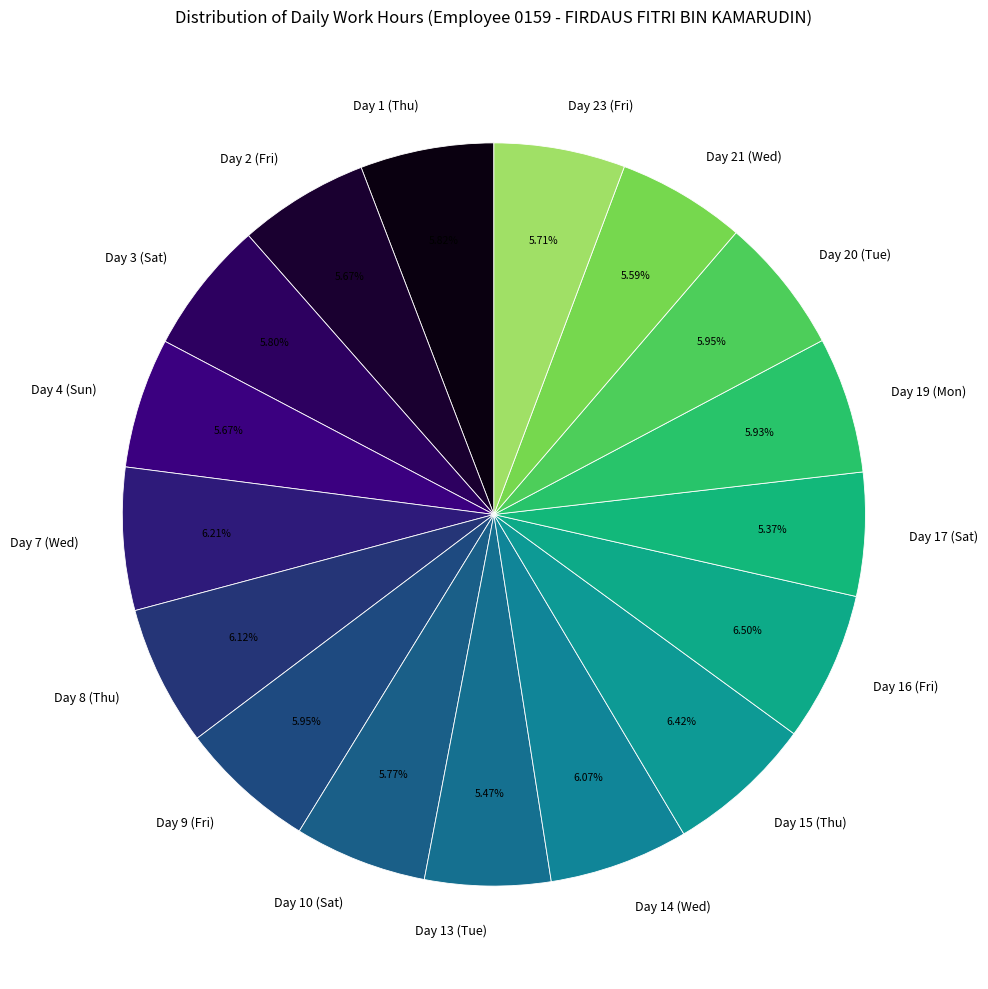

What portion of the pie excludes Day 2 (Fri)?

94.3%